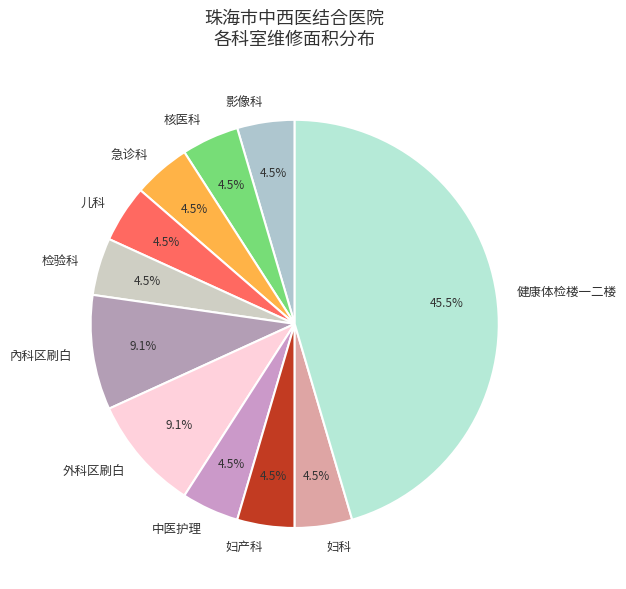

How much of the chart is everything except 检验科?

95.5%